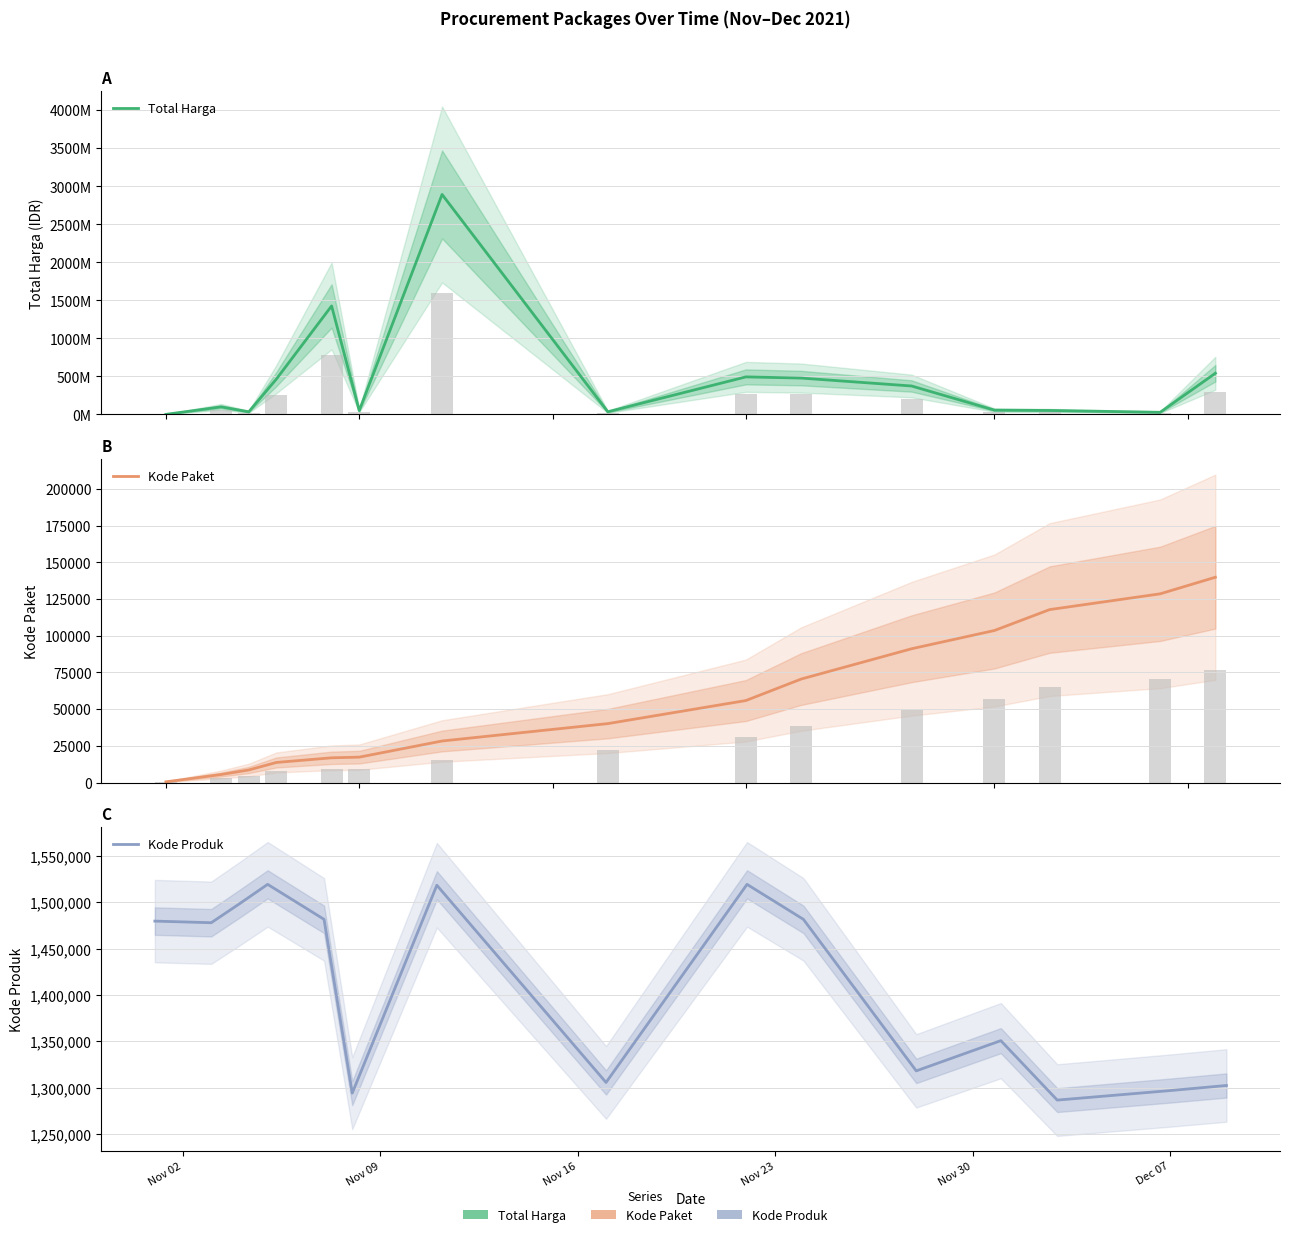

Which series has the widest spread of values?

Total Harga